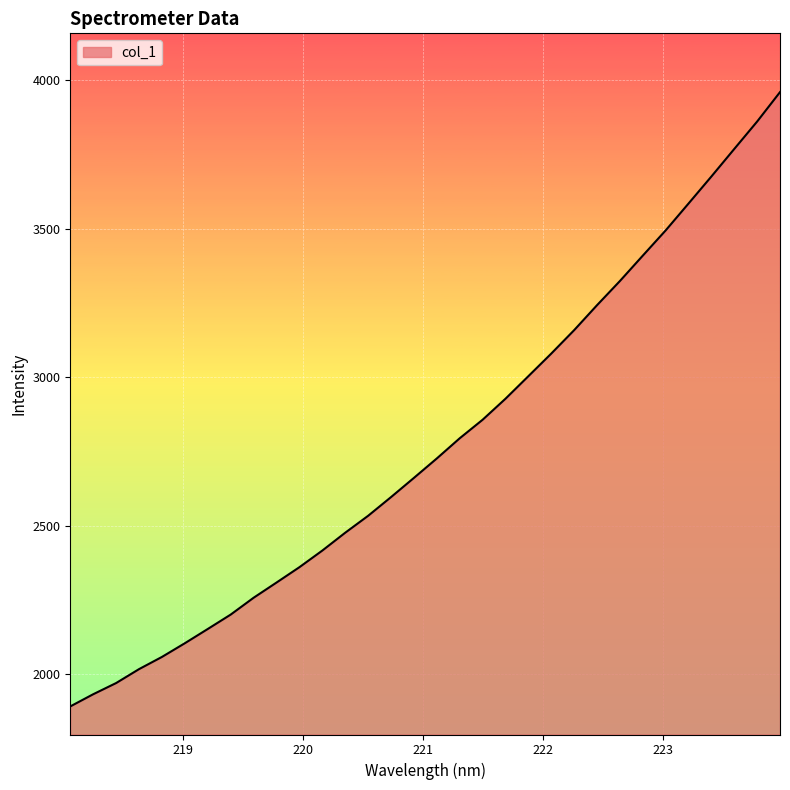

How many lines are shown in the chart?

1